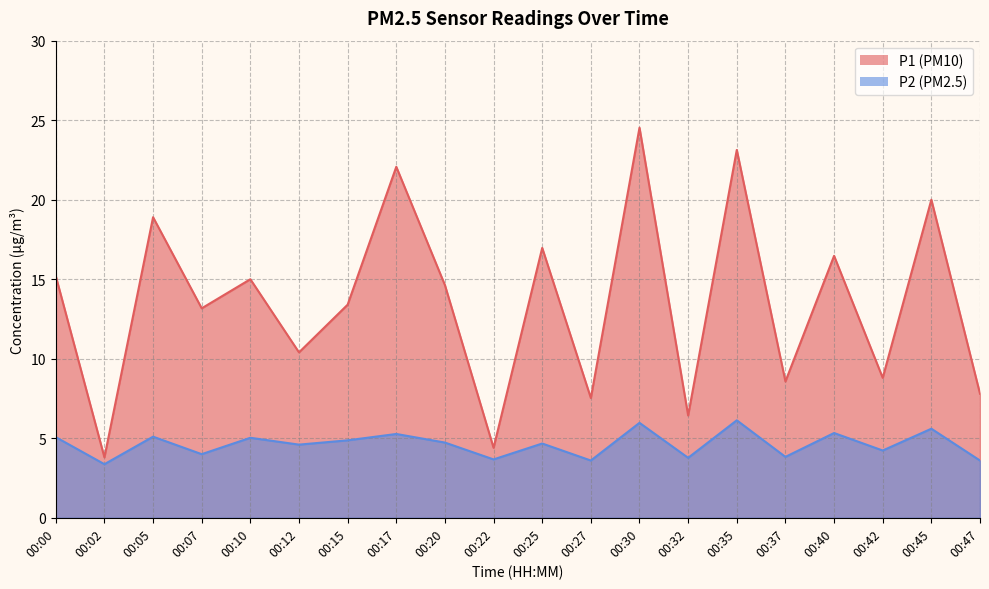

Which category has the highest value in the P2 series?

00:35